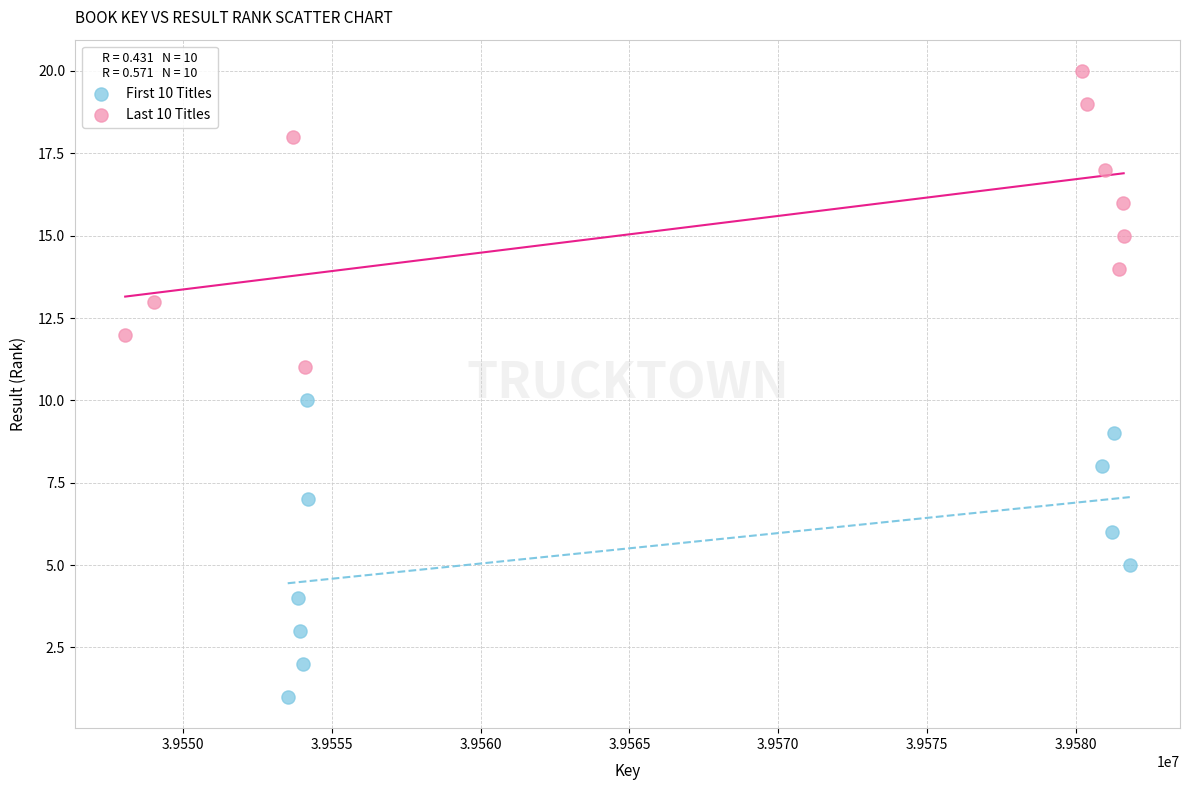

Which series reaches the maximum Y coordinate?

Last 10 Titles